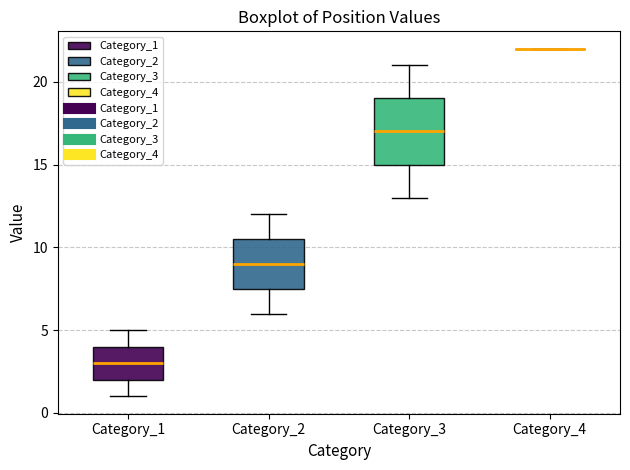

Where is the lower edge of the box for Category_1 on the y-axis? The values are not printed on the chart, so give them approximately, as read against the axis.

2.0